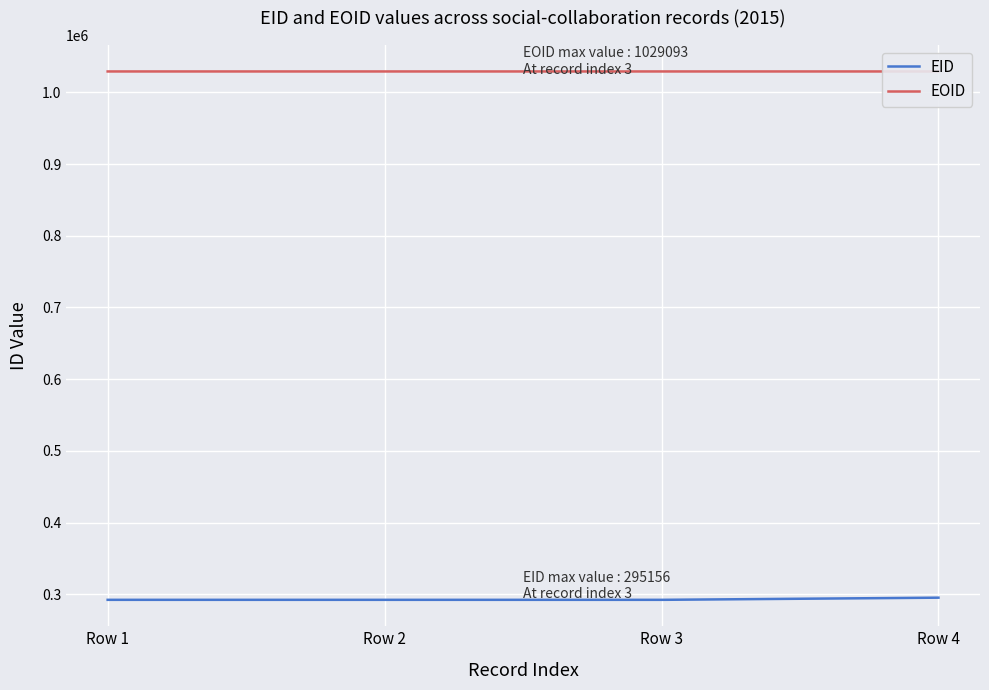

What is the difference between the maximum and second lowest values in the EID series?

3006